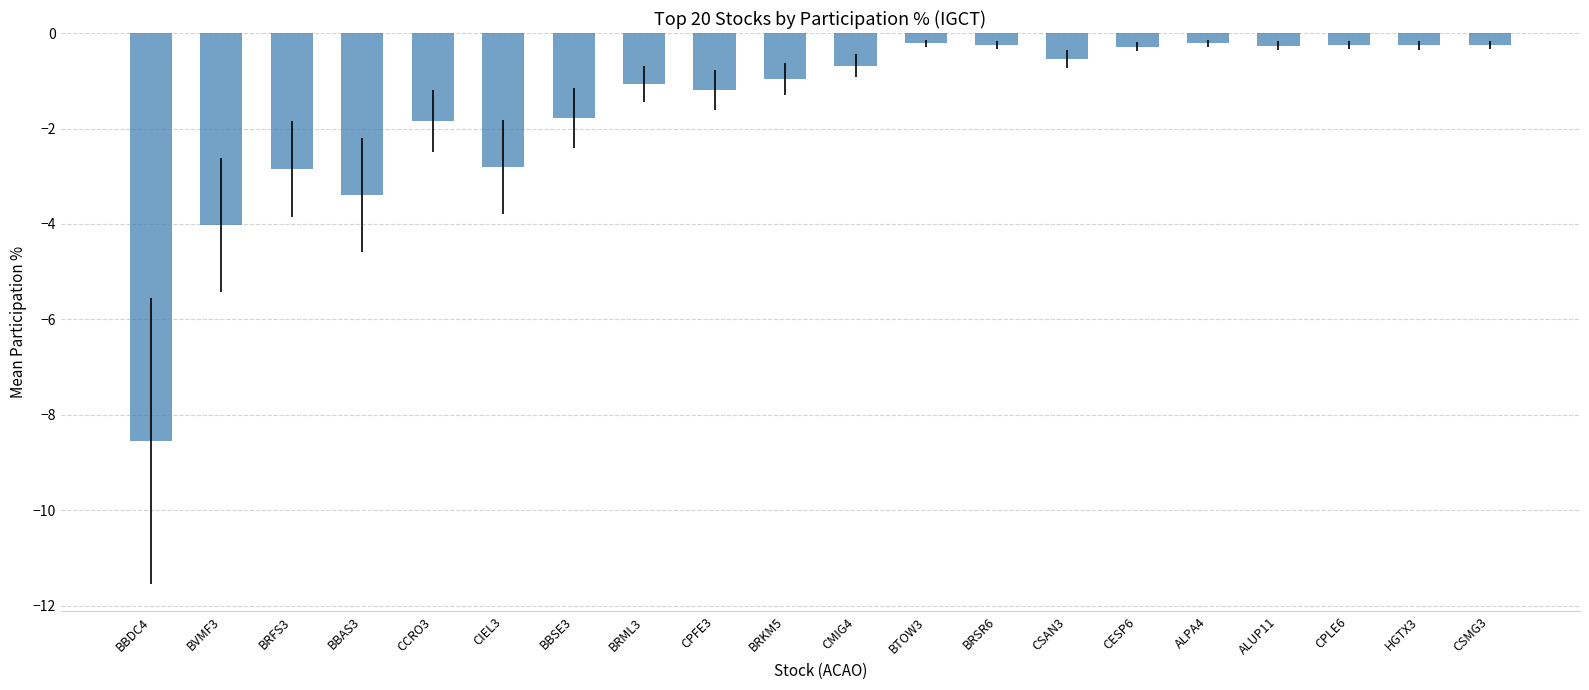

How many bars are there in total?

20